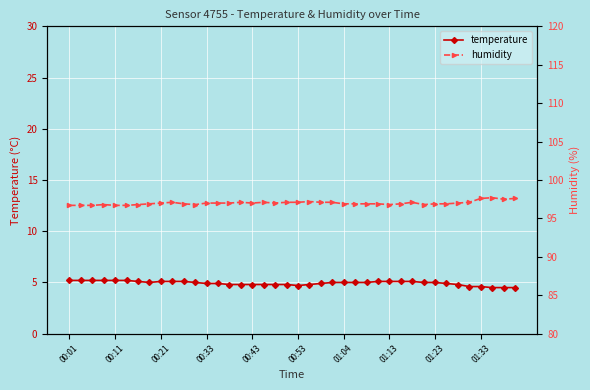

How many values in the humidity series are below 97?

19